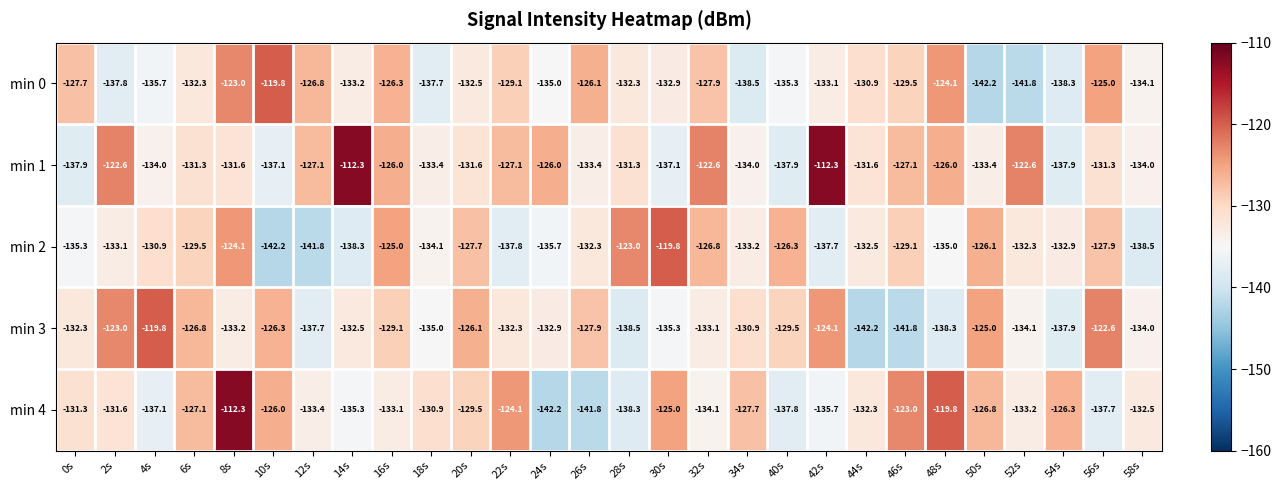

How many categories are shown in the chart?

28